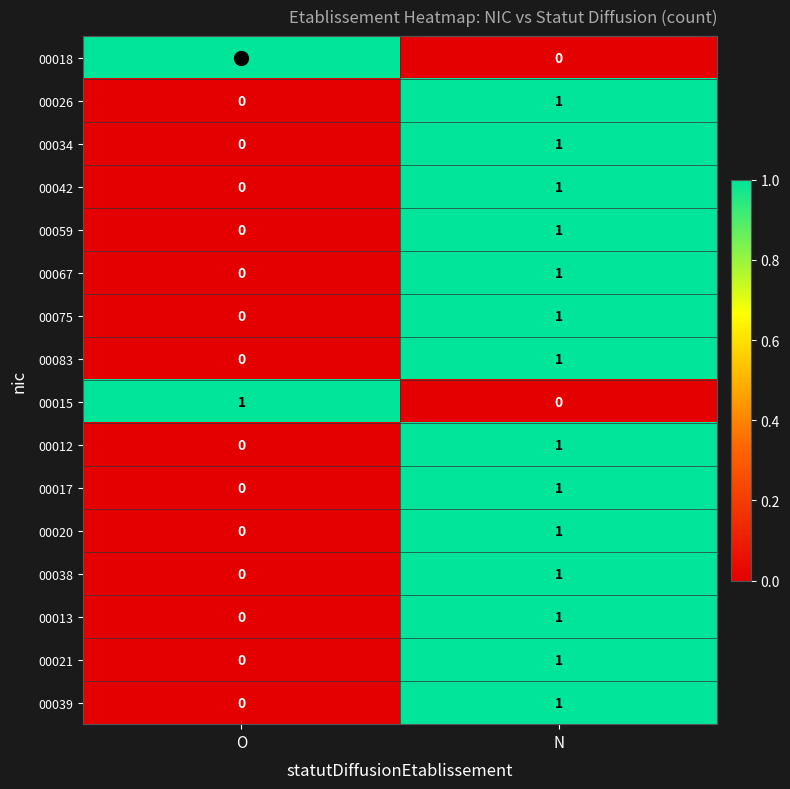

At which category is the sum across all series the highest?

N